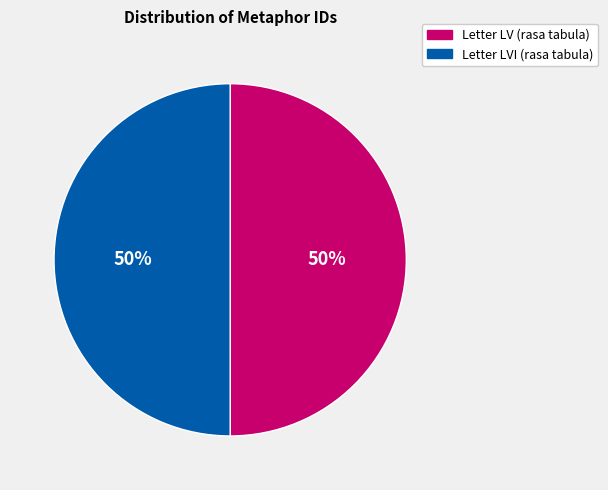

How many slices are in this pie chart?

2